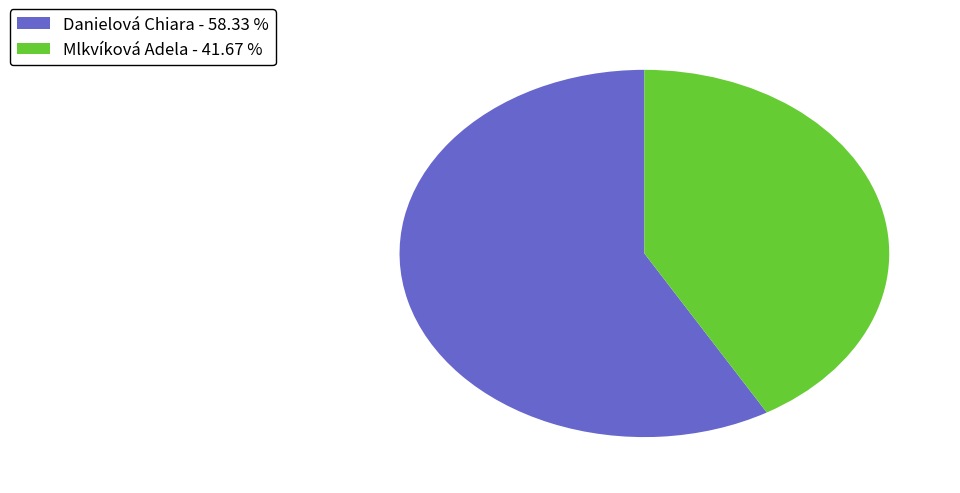

Does any single category account for the majority?

Yes